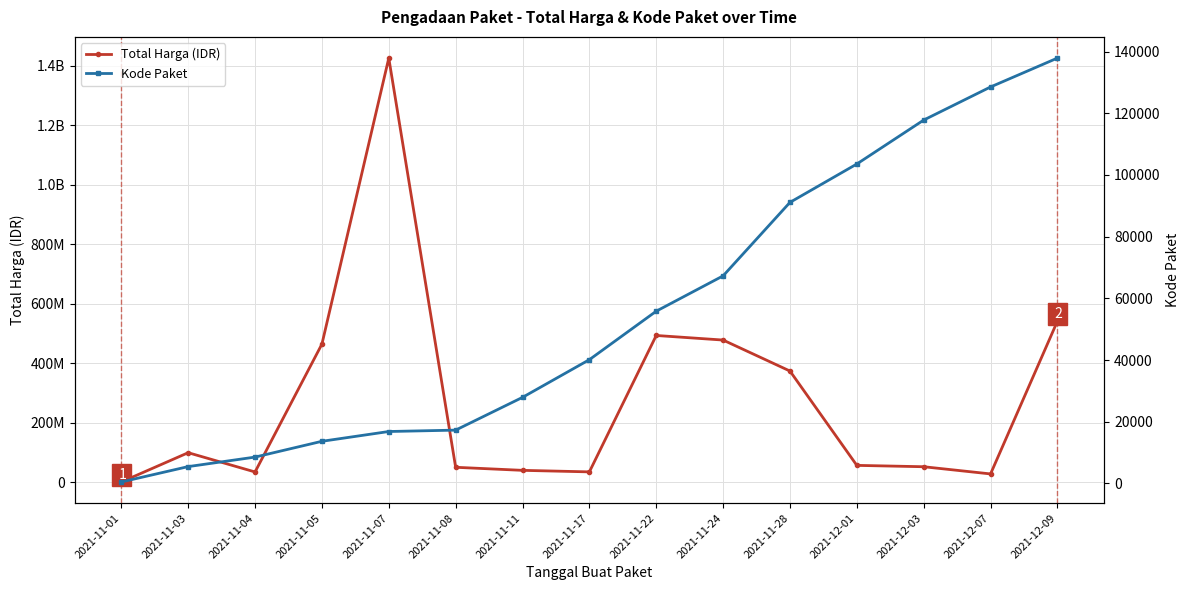

At how many categories does at least one series exceed 97930515?

7